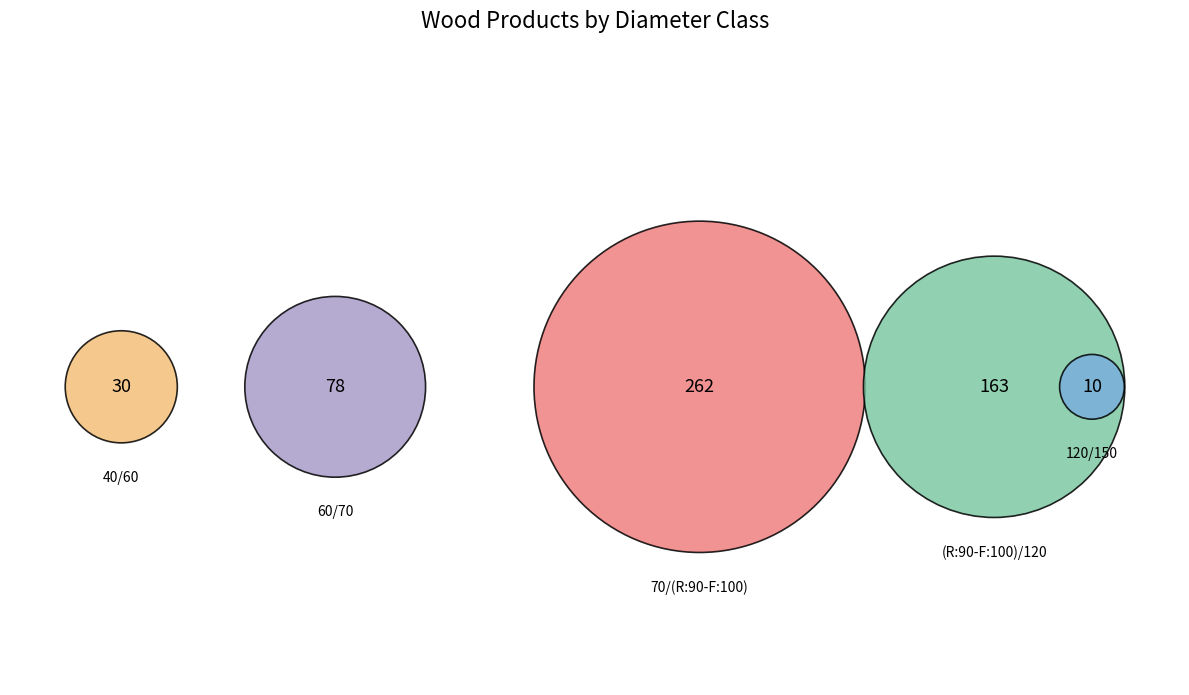

What is the smallest slice in the pie chart?

120/150